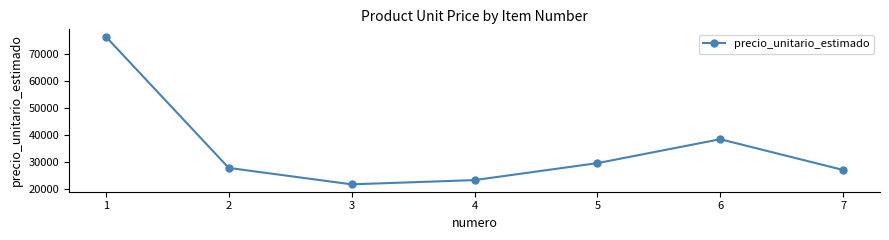

How many data points are less than 27704?

3